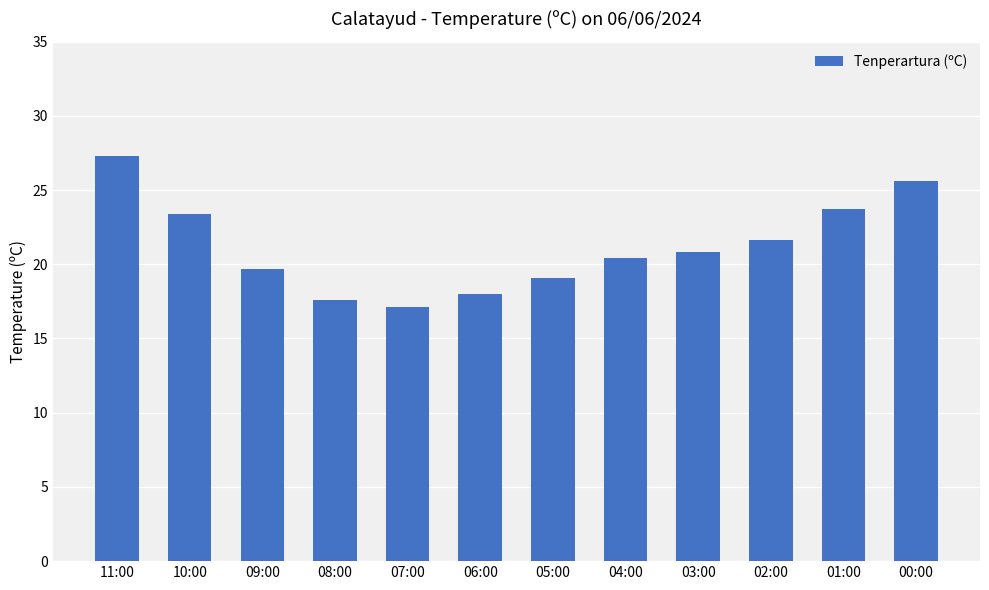

Does the chart contain any negative values?

No